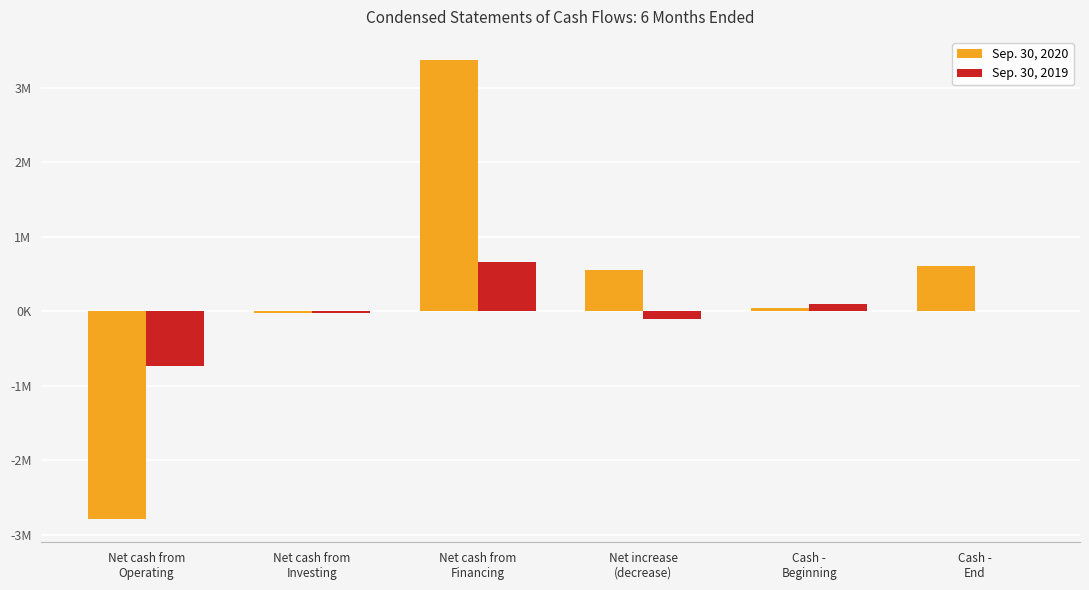

Is it true that Sep. 30, 2019 equals -732051 at Net cash from
Operating?

True